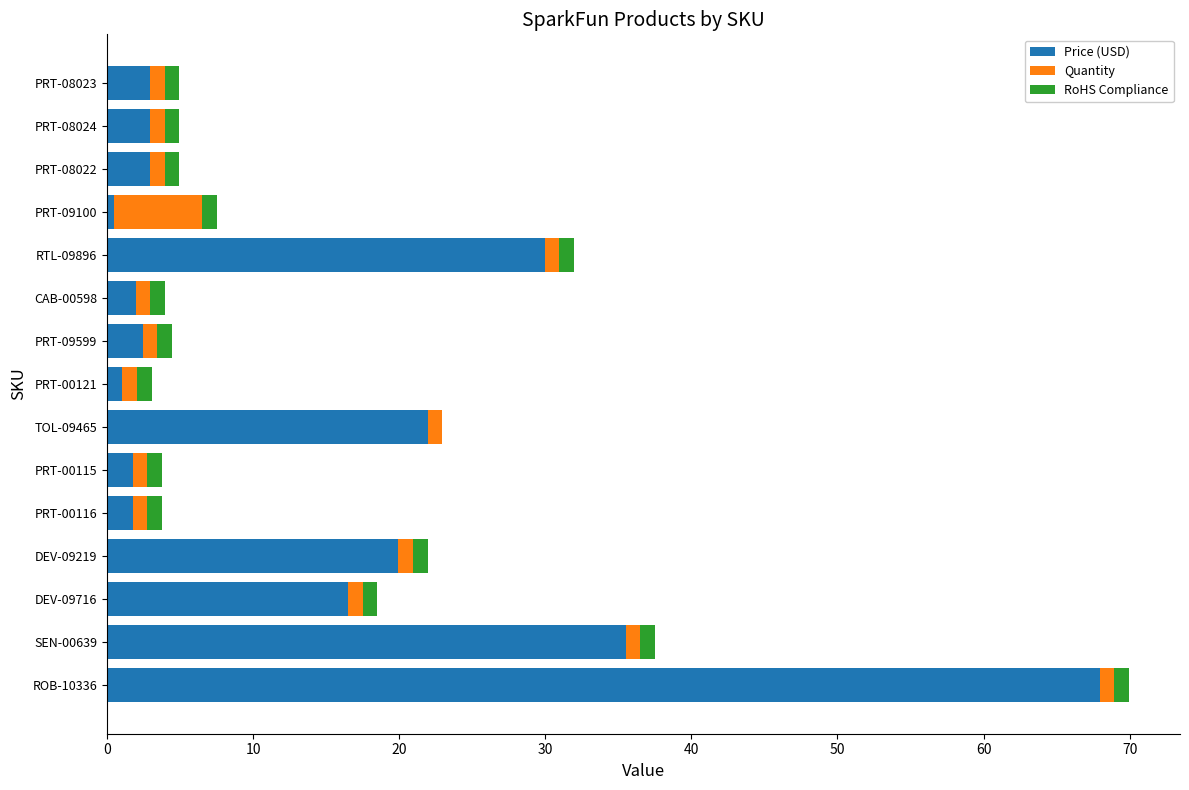

Count the number of data series in this chart.

3